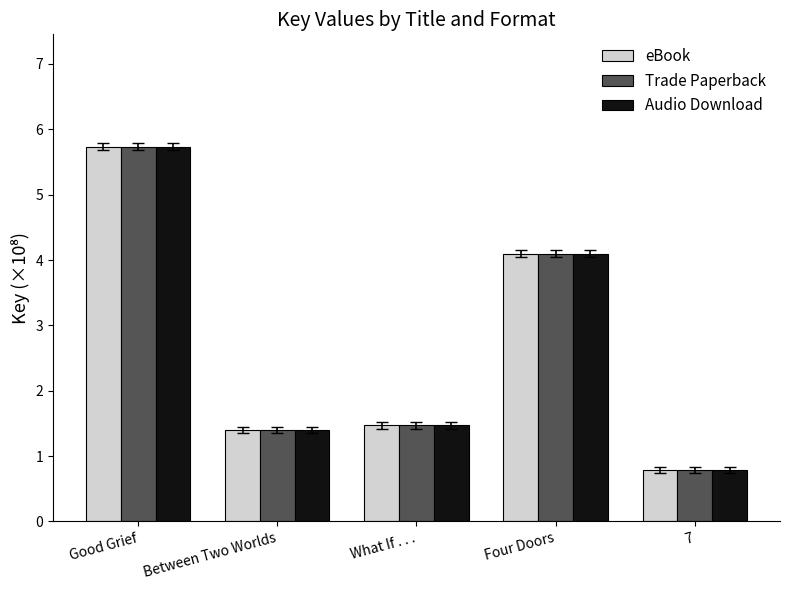

What is the difference between the Trade Paperback values at Between Two Worlds and Four Doors?

2.7